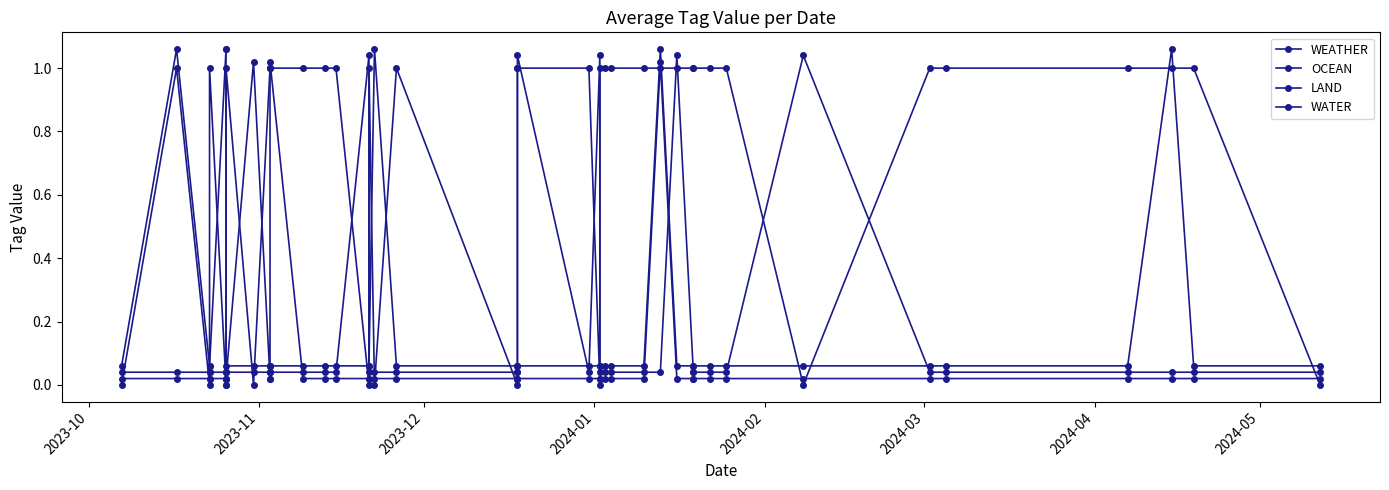

The value of WATER at 28 is 0.1. True or false?

False